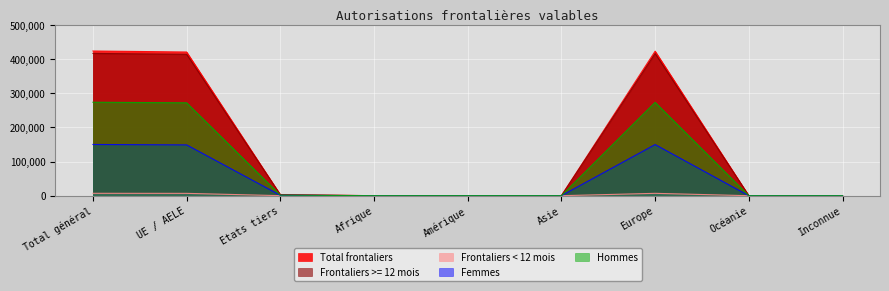

How many positive values does the Hommes series have?

8